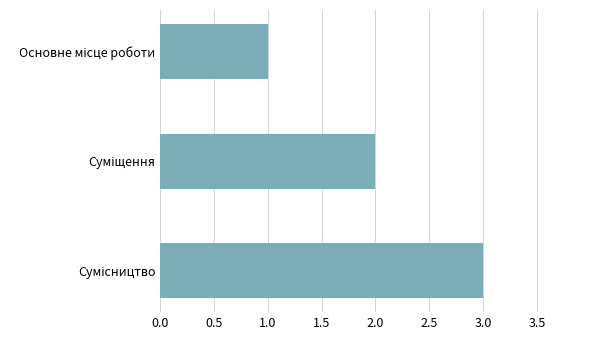

What is the sum of all values?

6